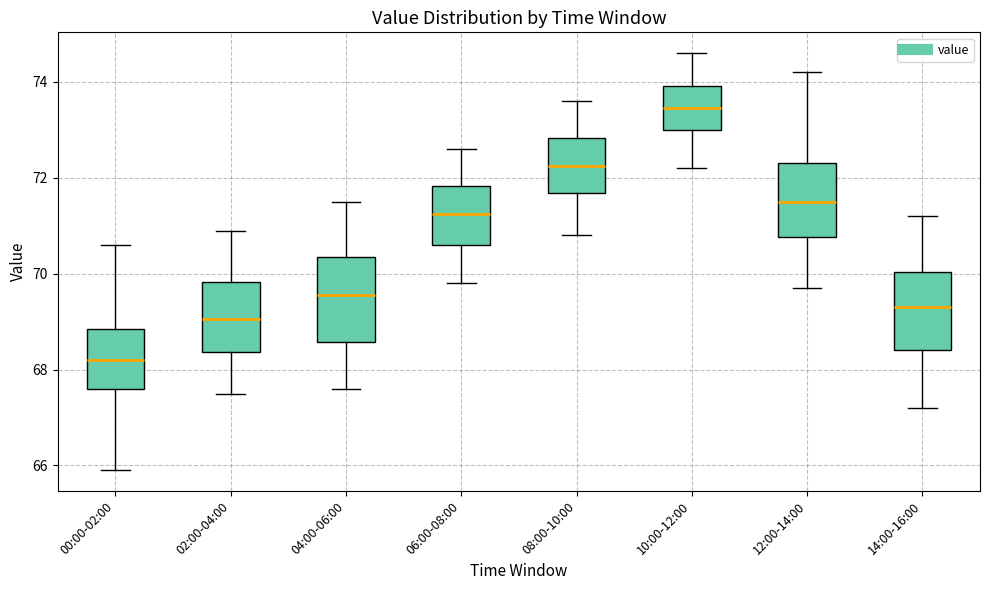

Reading left to right, transcribe this box plot: for each box, give where its median line is, the range the box spans, and where its two whiskers end, as read against the y-axis. The values are not printed on the chart, so give them approximately, as read against the axis.

00:00-02:00: median 68.2, box 67.6 to 68.8, whiskers 66.0 to 70.6
02:00-04:00: median 69.0, box 68.4 to 69.8, whiskers 67.6 to 71.0
04:00-06:00: median 69.6, box 68.6 to 70.4, whiskers 67.6 to 71.6
06:00-08:00: median 71.2, box 70.6 to 71.8, whiskers 69.8 to 72.6
08:00-10:00: median 72.2, box 71.6 to 72.8, whiskers 70.8 to 73.6
10:00-12:00: median 73.4, box 73.0 to 74.0, whiskers 72.2 to 74.6
12:00-14:00: median 71.6, box 70.8 to 72.4, whiskers 69.8 to 74.2
14:00-16:00: median 69.4, box 68.4 to 70.0, whiskers 67.2 to 71.2